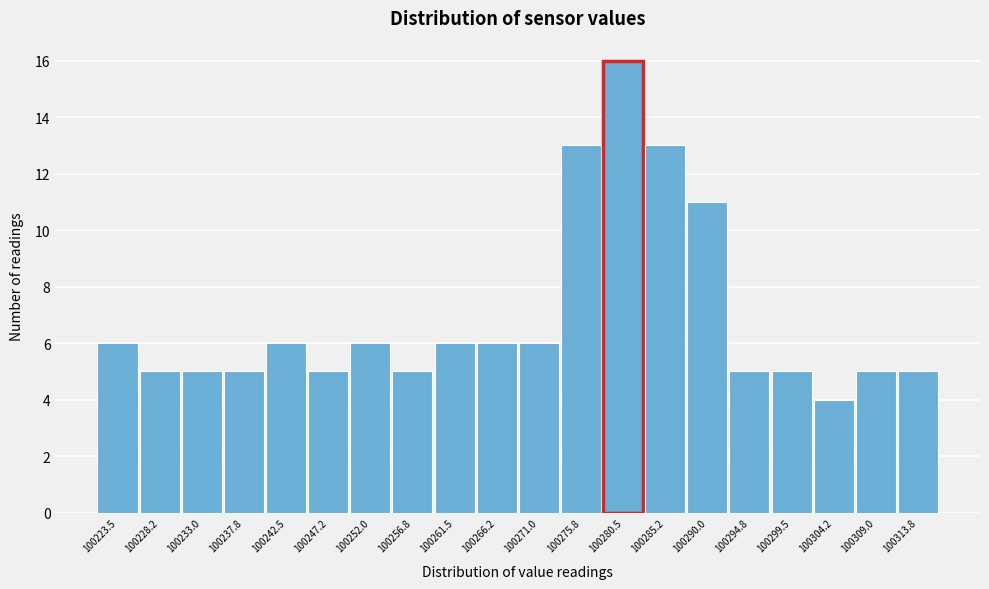

Reading left to right, extract all data points from this chart.

100223.5=6	100228.2=5	100233.0=5	100237.8=5	100242.5=6	100247.2=5	100252.0=6	100256.8=5	100261.5=6	100266.2=6	100271.0=6	100275.8=13	100280.5=16	100285.2=13	100290.0=11	100294.8=5	100299.5=5	100304.2=4	100309.0=5	100313.8=5